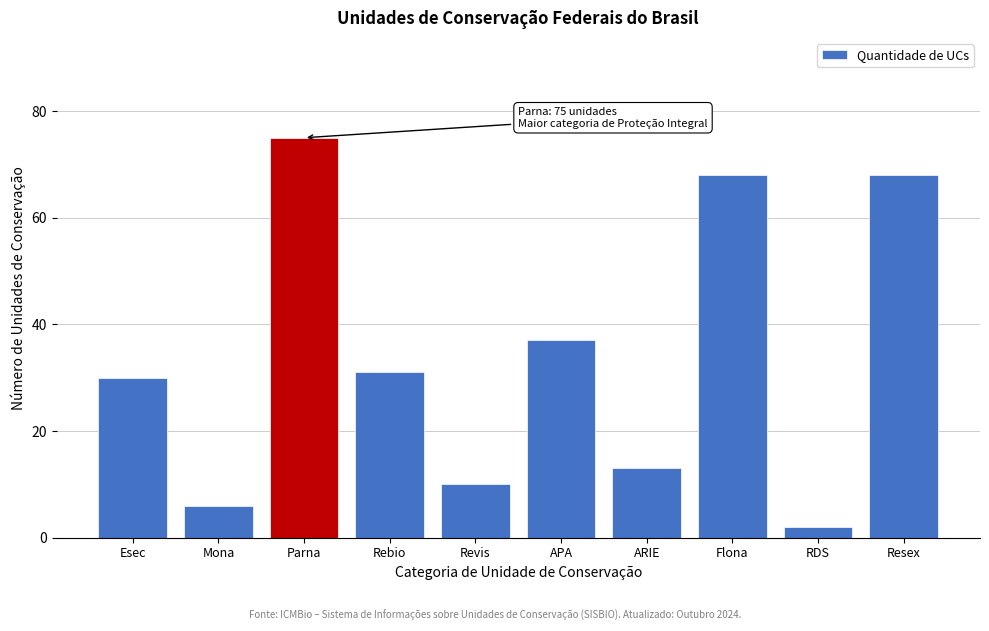

Reading left to right, transcribe all the data shown in this chart.

Esec=30	Mona=6	Parna=75	Rebio=31	Revis=10	APA=37	ARIE=13	Flona=68	RDS=2	Resex=68